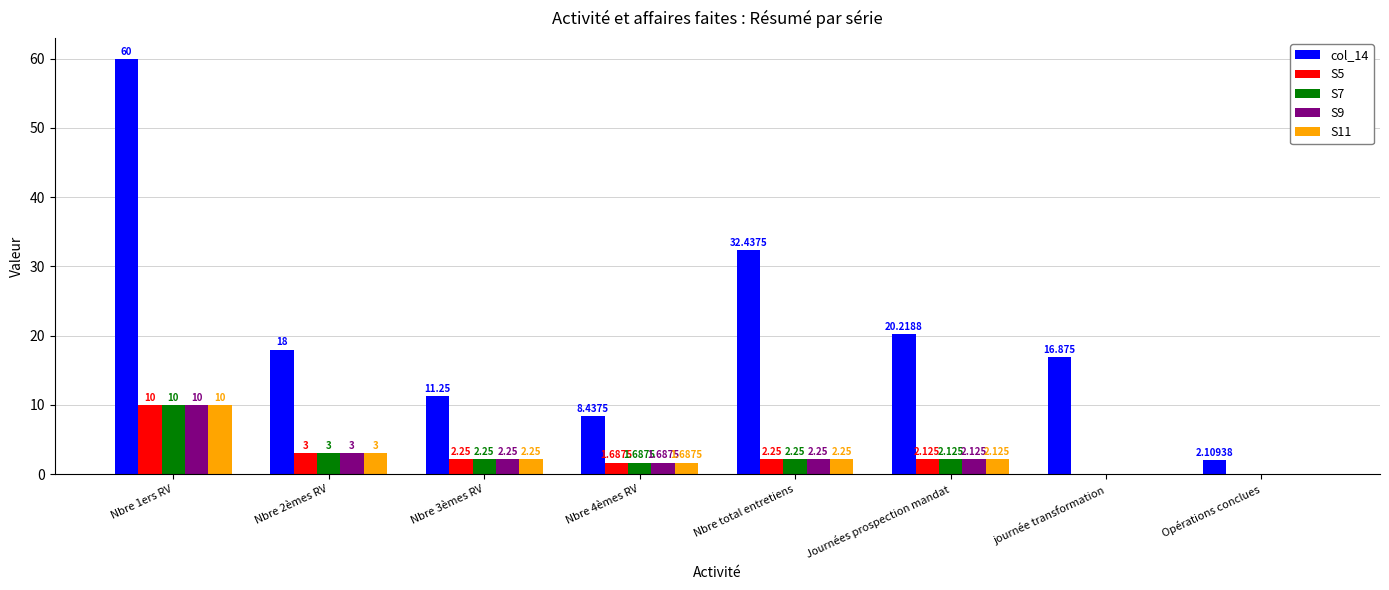

At which label does S9 reach its peak?

Nbre 1ers RV